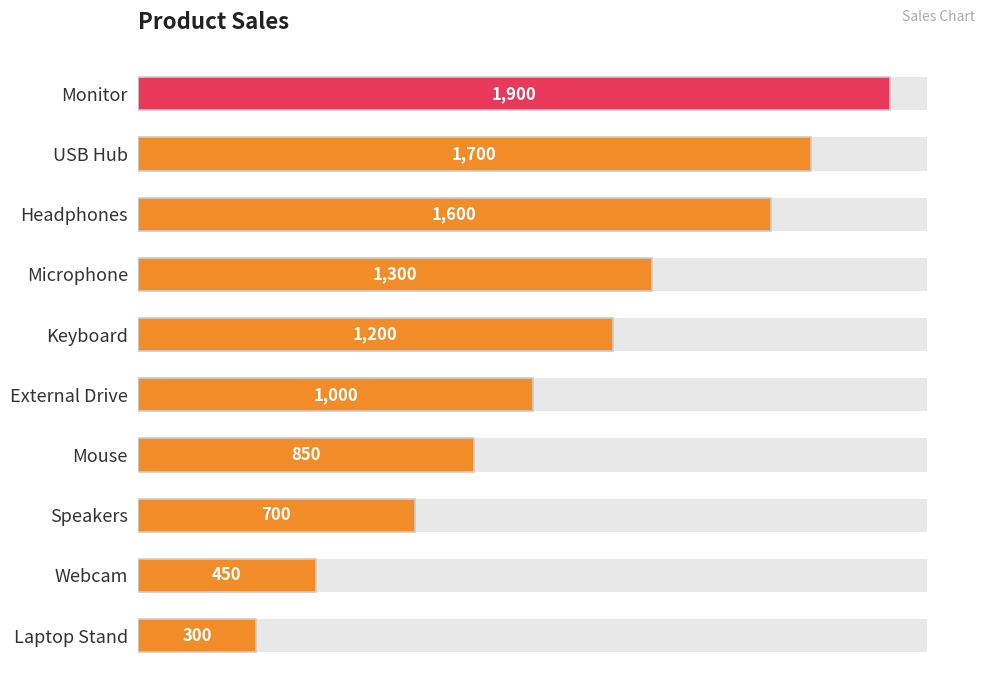

How many categories are shown in the chart?

10